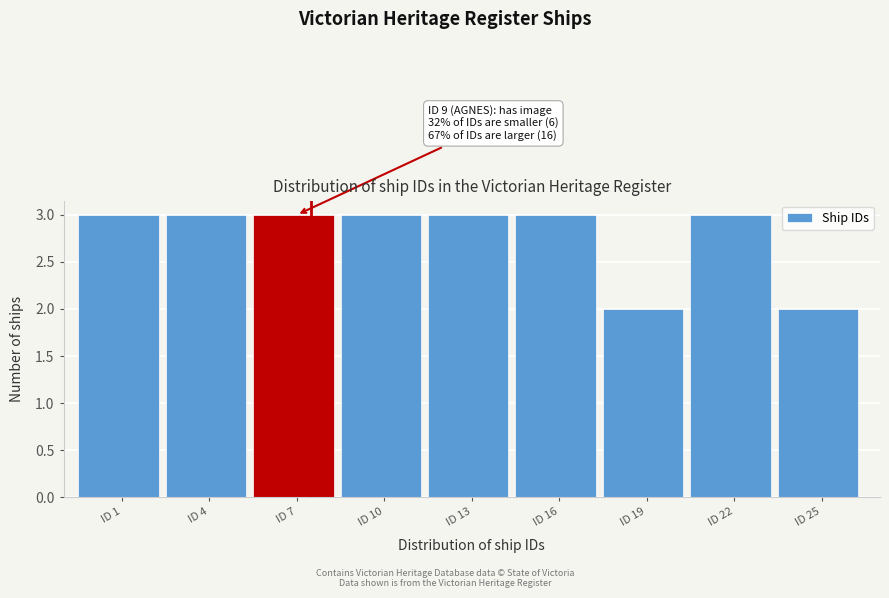

Reading right to left, extract all data points from this chart.

2	3	2	3	3	3	3	3	3